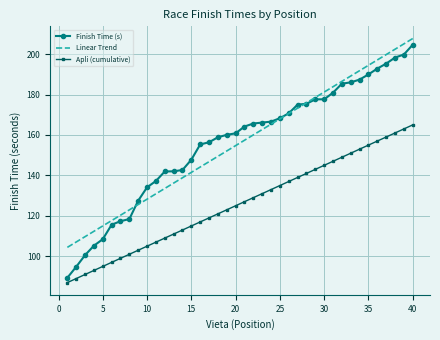

True or false: Finish Time (s) and Linear Trend intersect in this chart.

True